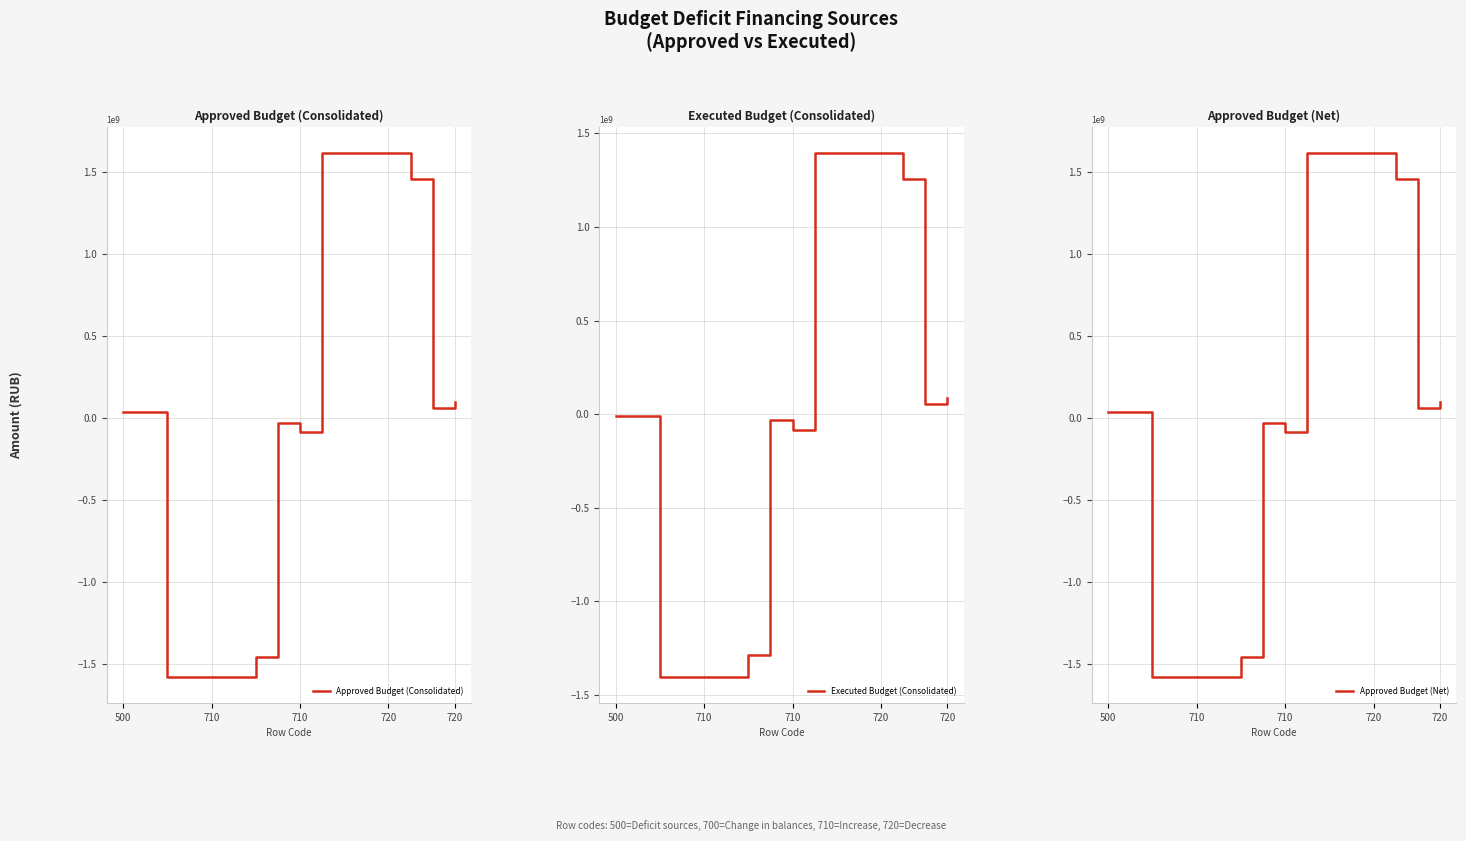

Which series has the largest total across all categories?

Approved Budget (Consolidated)